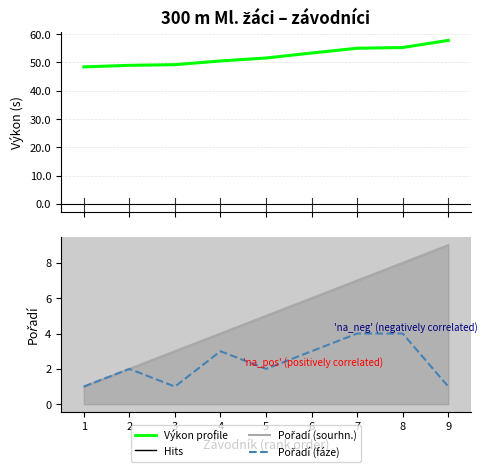

Reading left to right, transcribe all the data shown in this chart.

Výkon profile: 48.4	49.0	49.2	50.5	51.6	53.3	55.0	55.3	57.8
Pořadí (sourhn.): 1.0	2.0	3.0	4.0	5.0	6.0	7.0	8.0	9.0
Pořadí (fáze): 1.0	2.0	1.0	3.0	2.0	3.0	4.0	4.0	1.0